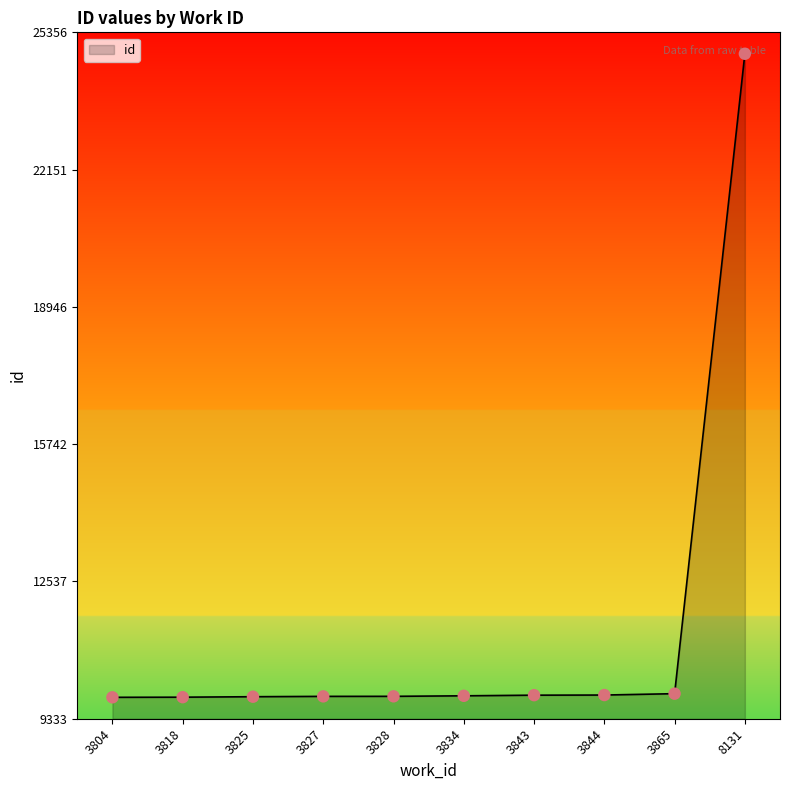

What is the change in value from 3818 to 3834?

+32